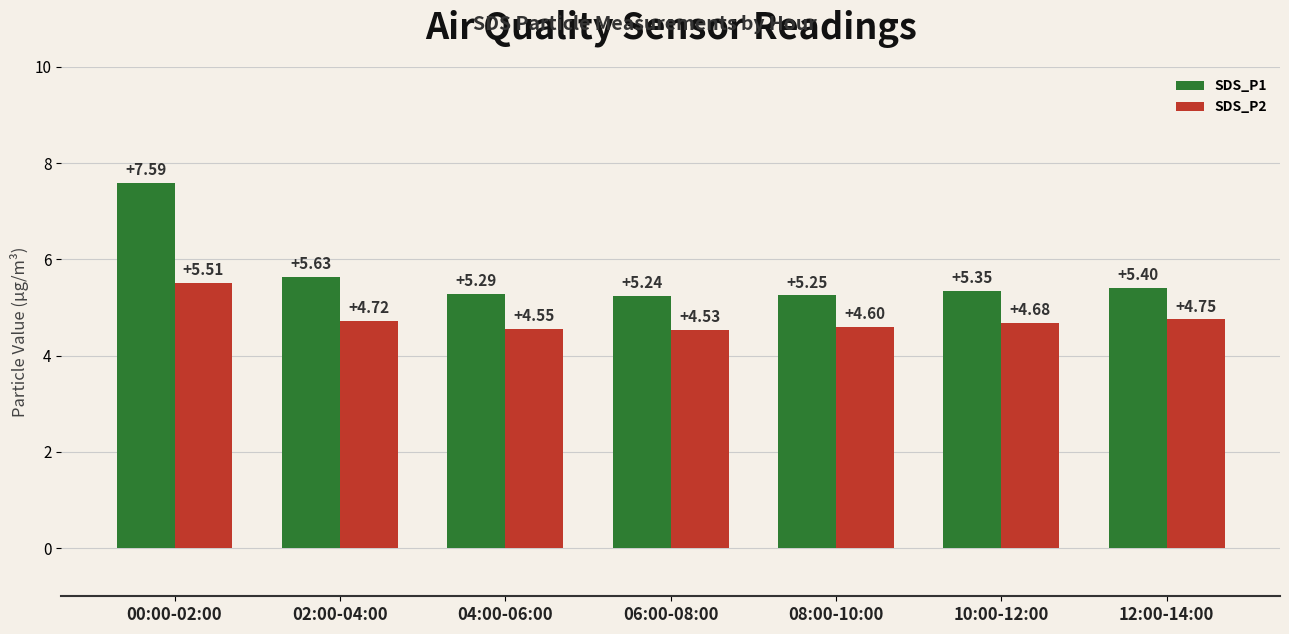

What is the label of the 2nd bar from the left?

02:00-04:00